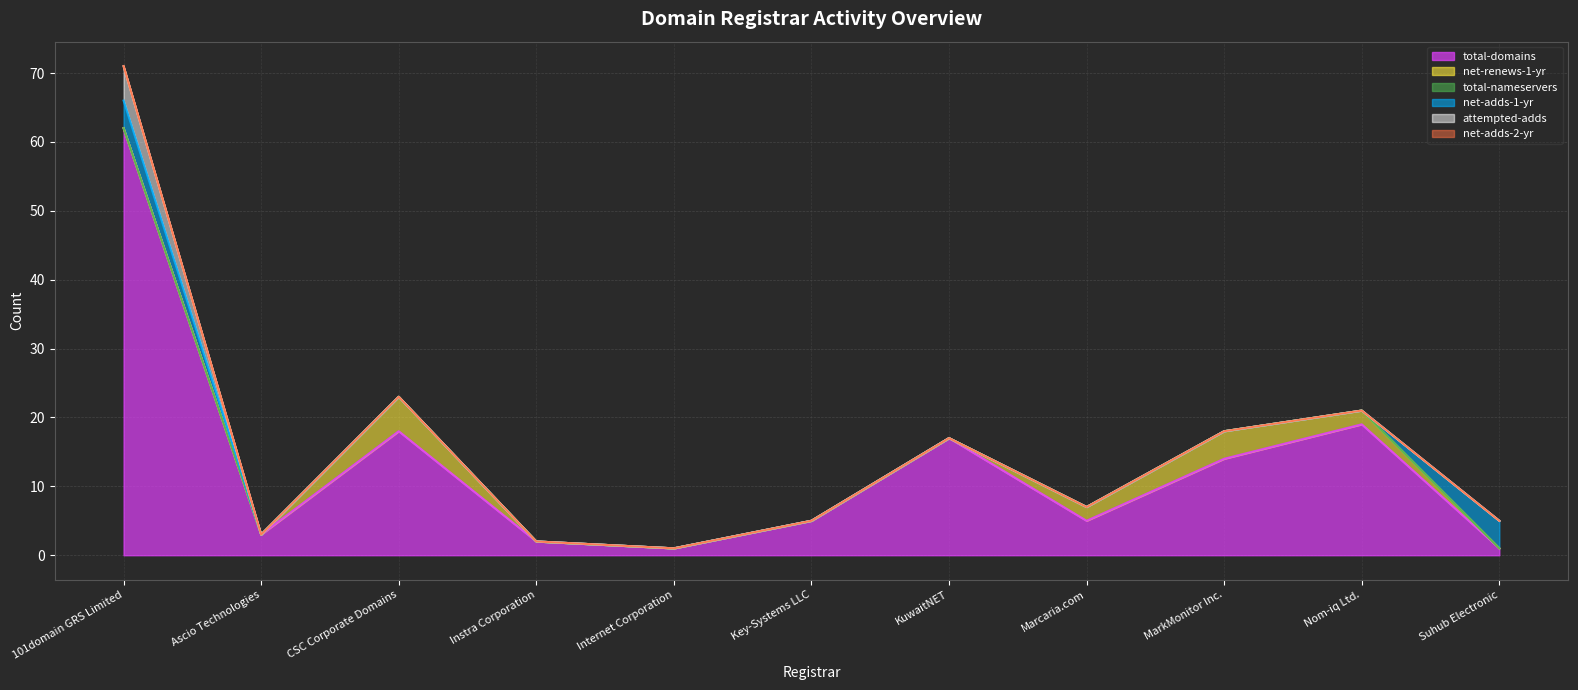

What is the difference between the highest and lowest values at Ascio Technologies?

3